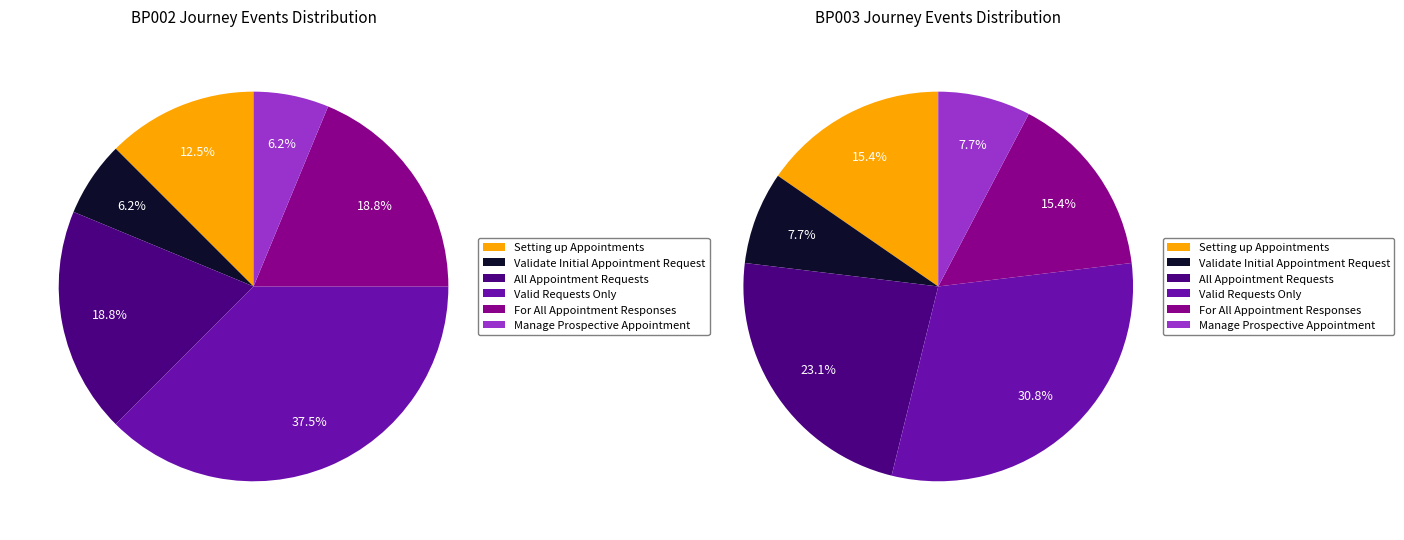

Approximately how many times larger is the value at BP002 compared to BP003?

2.0